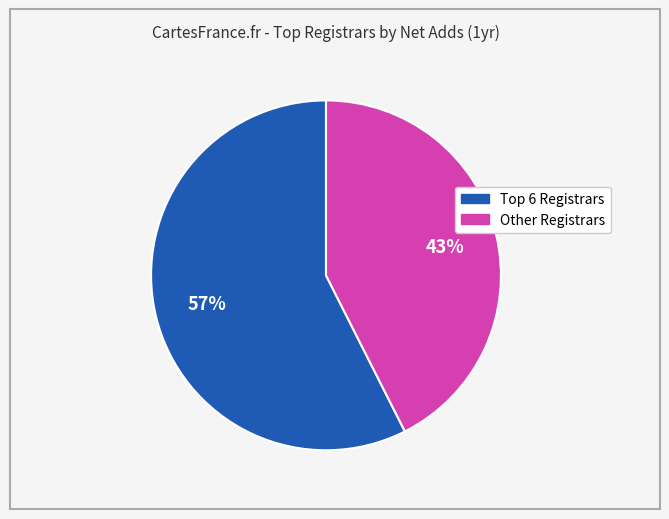

Is there any slice that represents more than half of the pie?

Yes